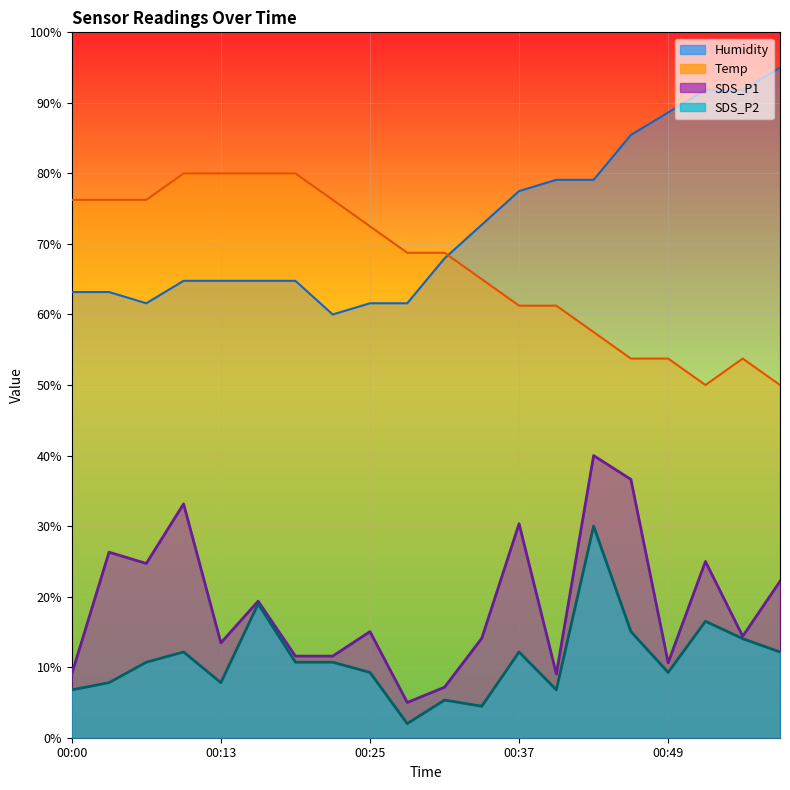

What is the difference between the highest and lowest values at 00:37?

65.3